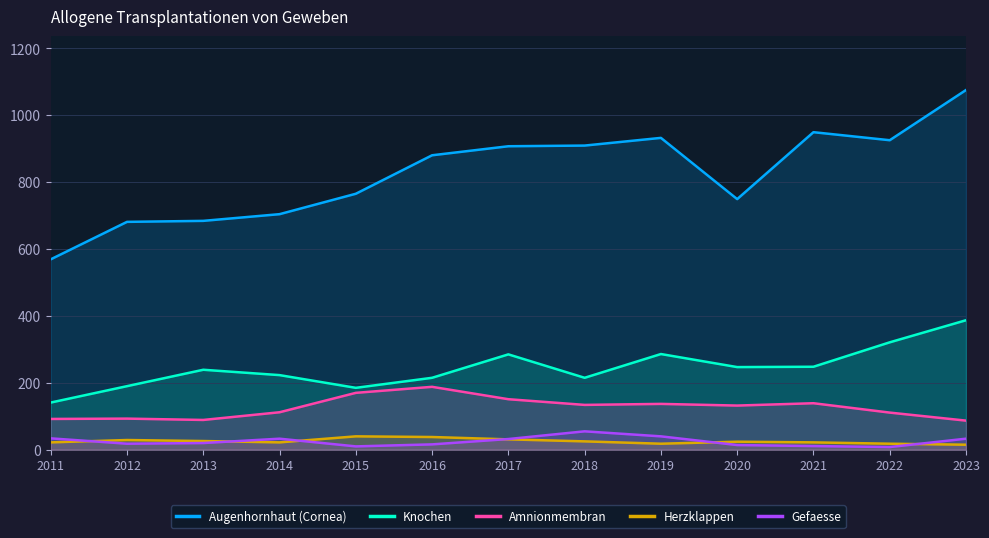

True or false: Gefaesse and Augenhornhaut (Cornea) intersect in this chart.

False